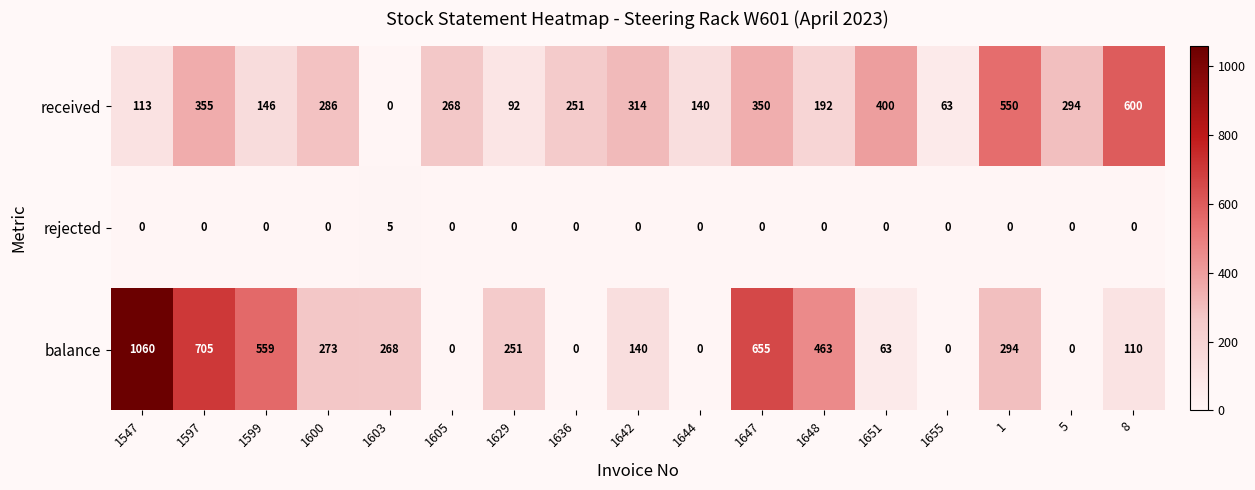

Which series has the widest spread of values?

balance